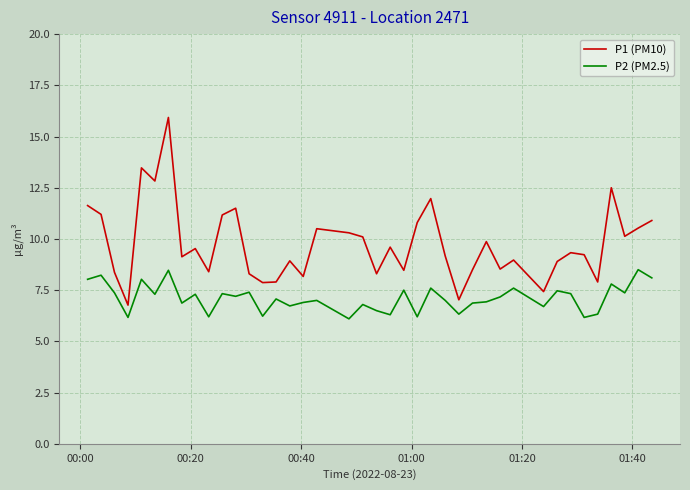

List the series in order of their peak value, lowest first.

P2 (PM2.5), P1 (PM10)